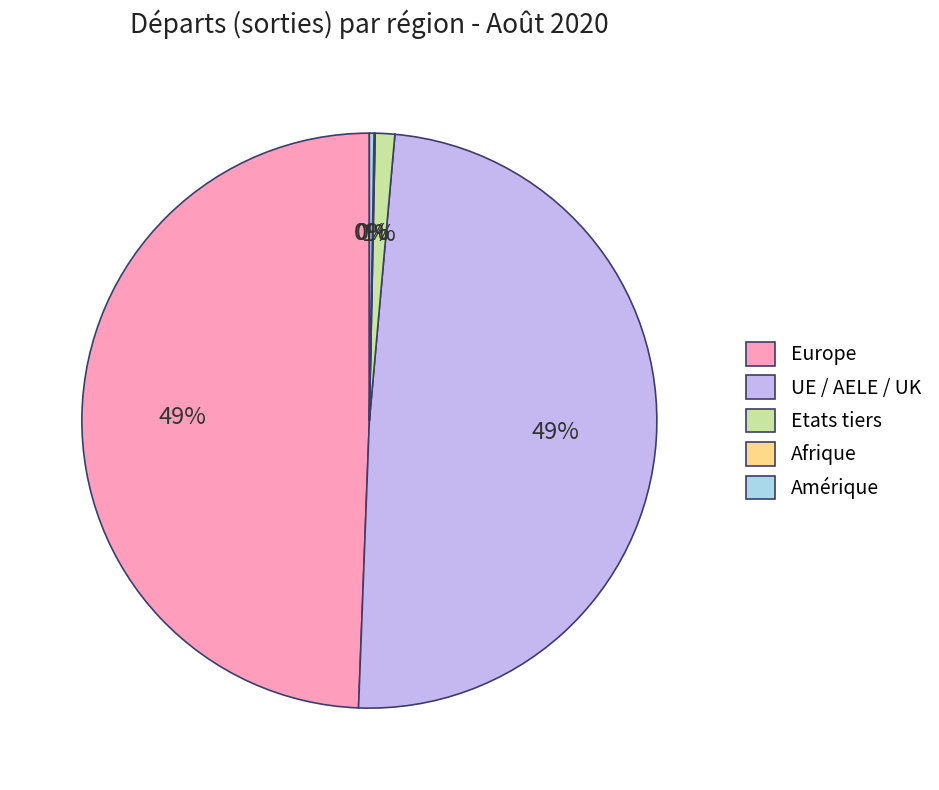

Is there a majority slice in this chart?

No